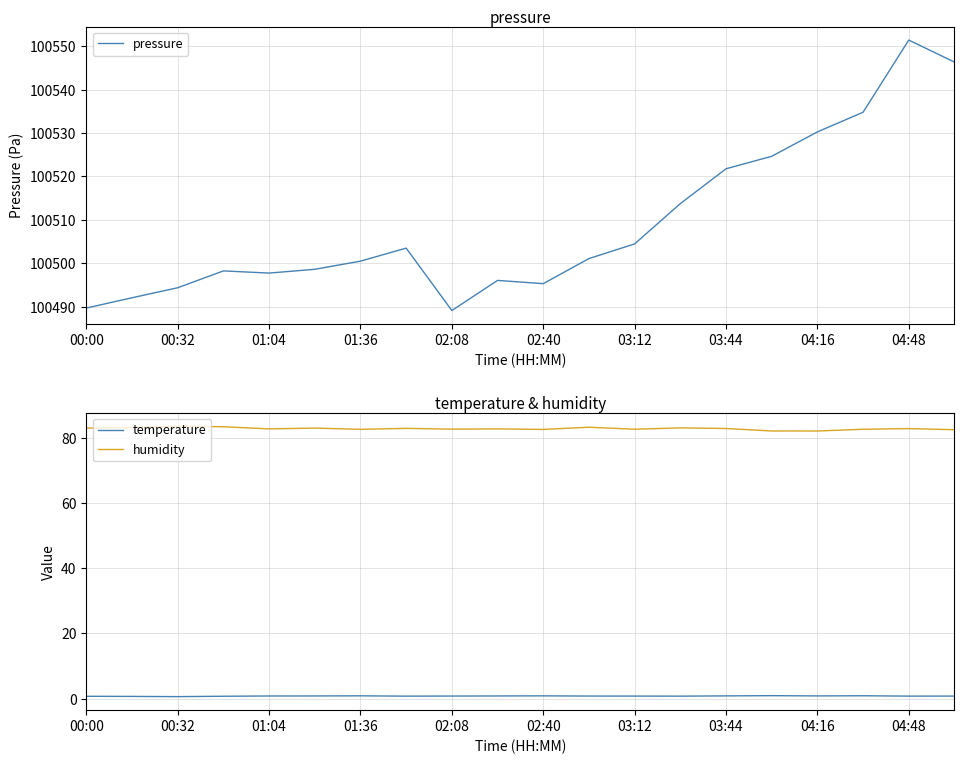

True or false: humidity and pressure intersect in this chart.

False